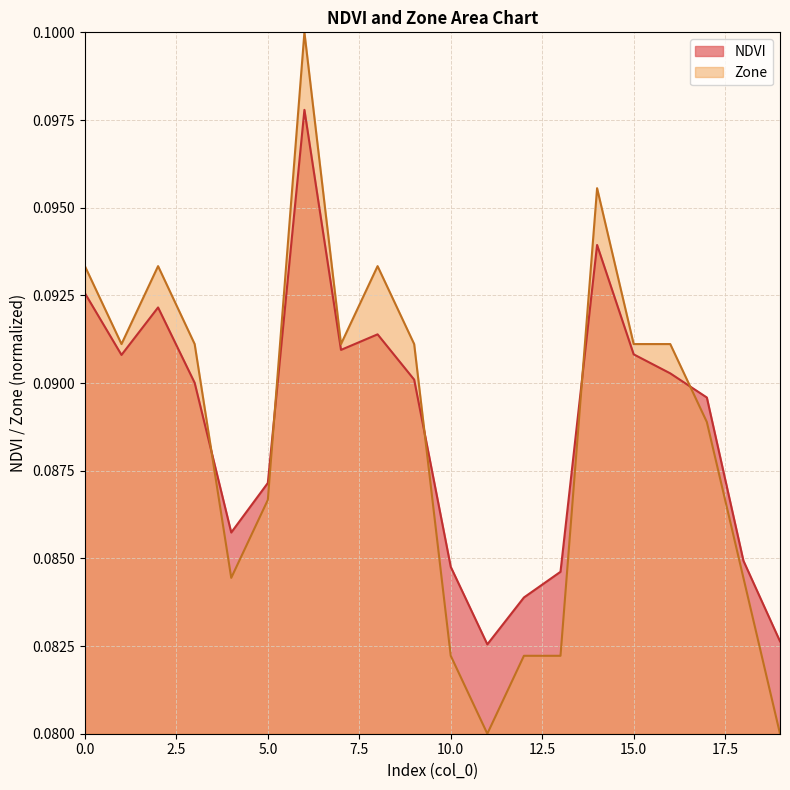

Is the value of NDVI at 4 greater than the value of Zone at 2?

No